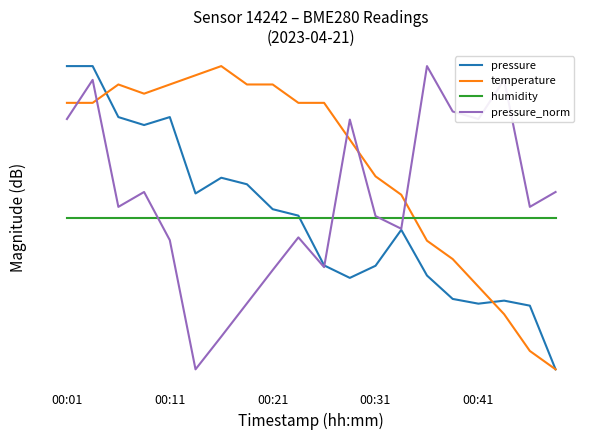

At which label does pressure reach its peak?

00:01